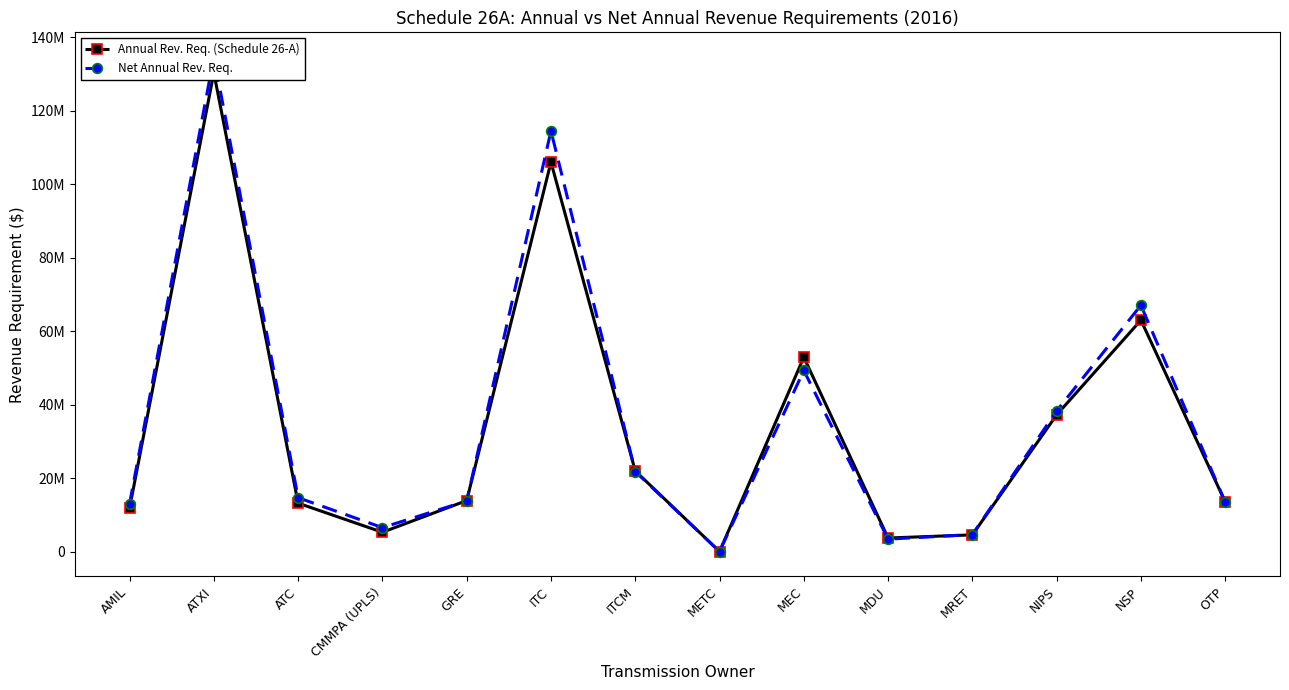

What is the total value across all series at ATC?

27976882.7